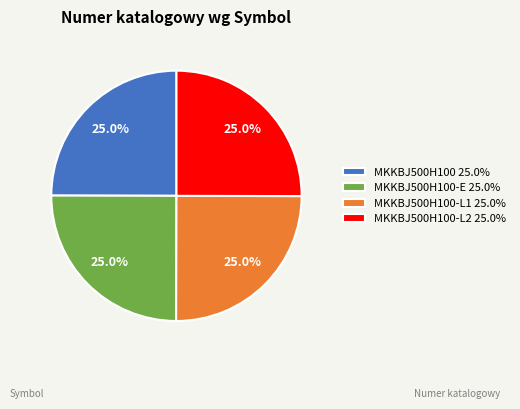

How much of the chart is everything except MKKBJ500H100-E 25.0%?

75.0%